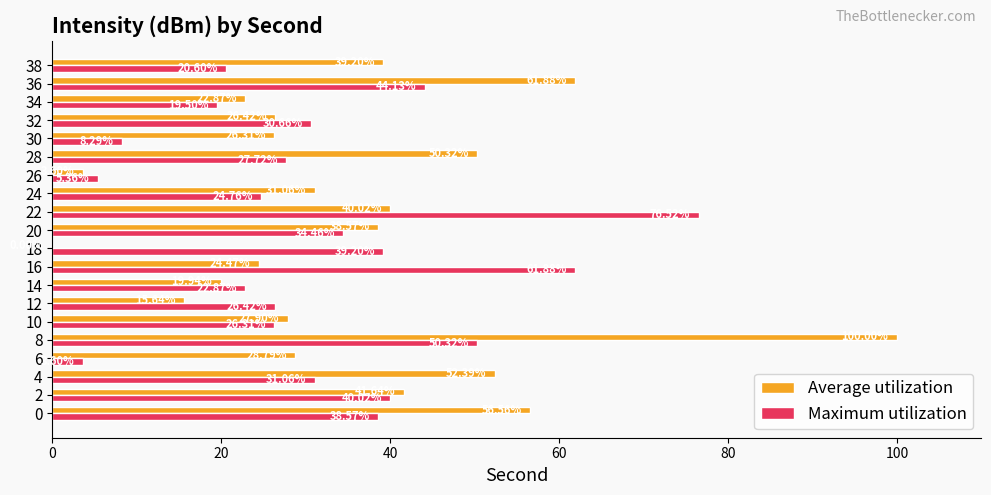

What is the sum of all Maximum utilization values?

632.2